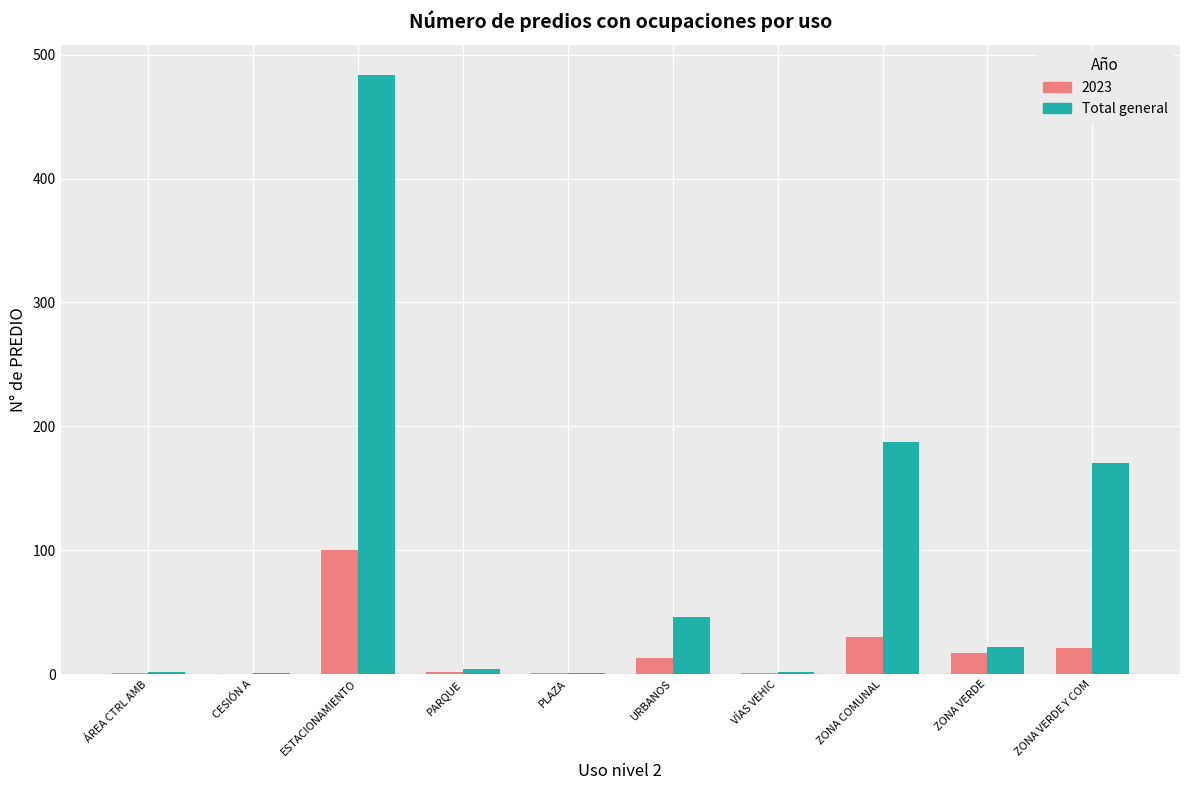

Which label corresponds to the largest value in the chart?

ESTACIONAMIENTO